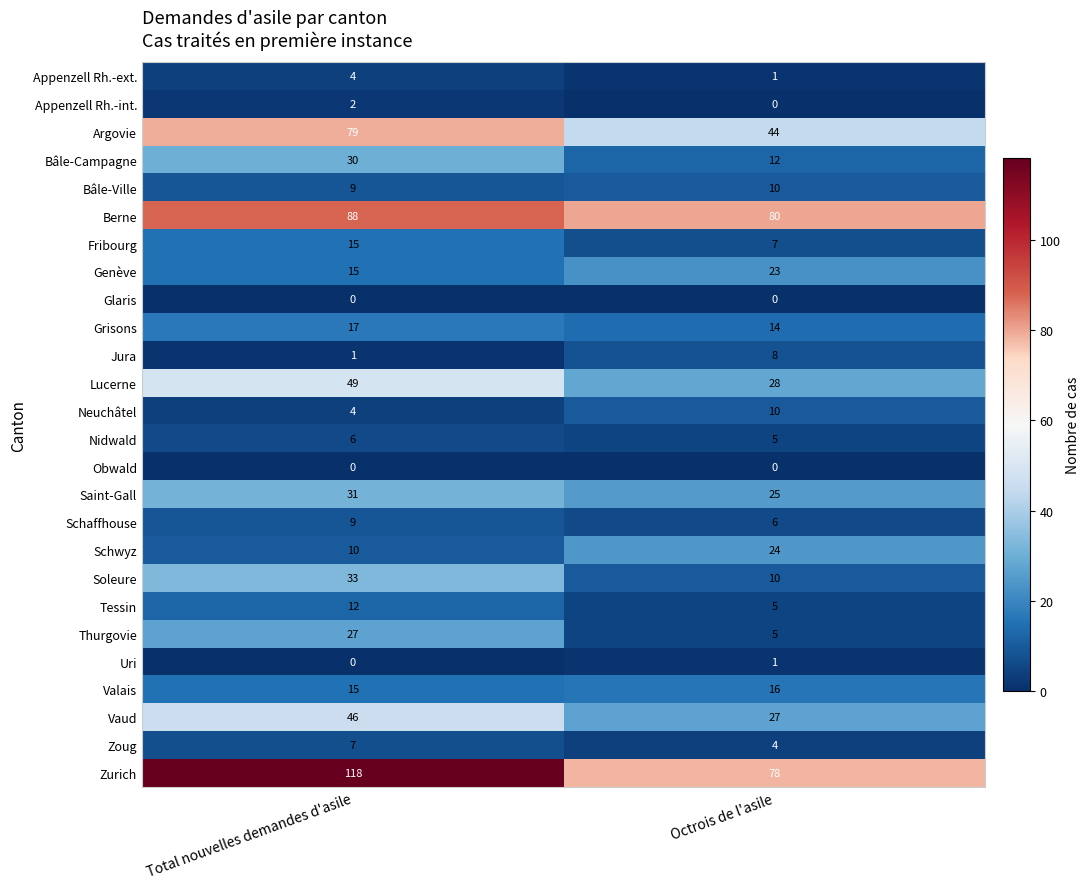

At which label is Uri closest to 0?

Total nouvelles demandes d'asile